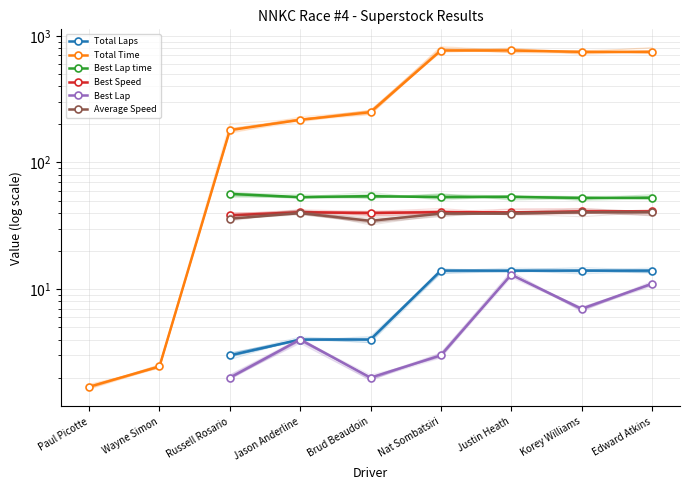

True or false: Total Laps and Best Lap time cross at least once.

False